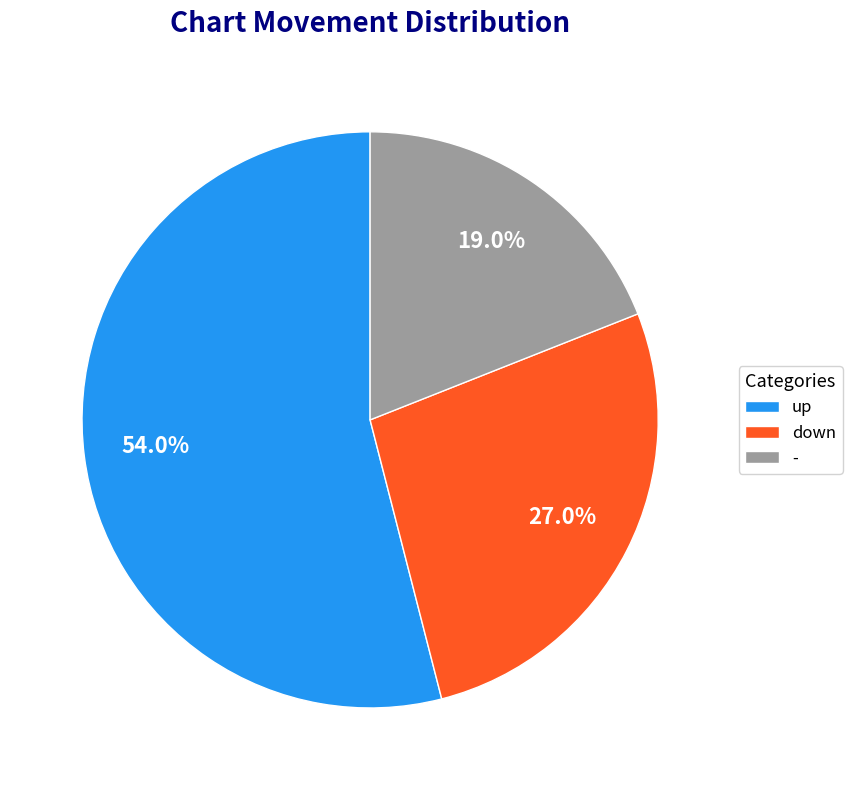

What percentage is the - slice, to the nearest percent?

19%